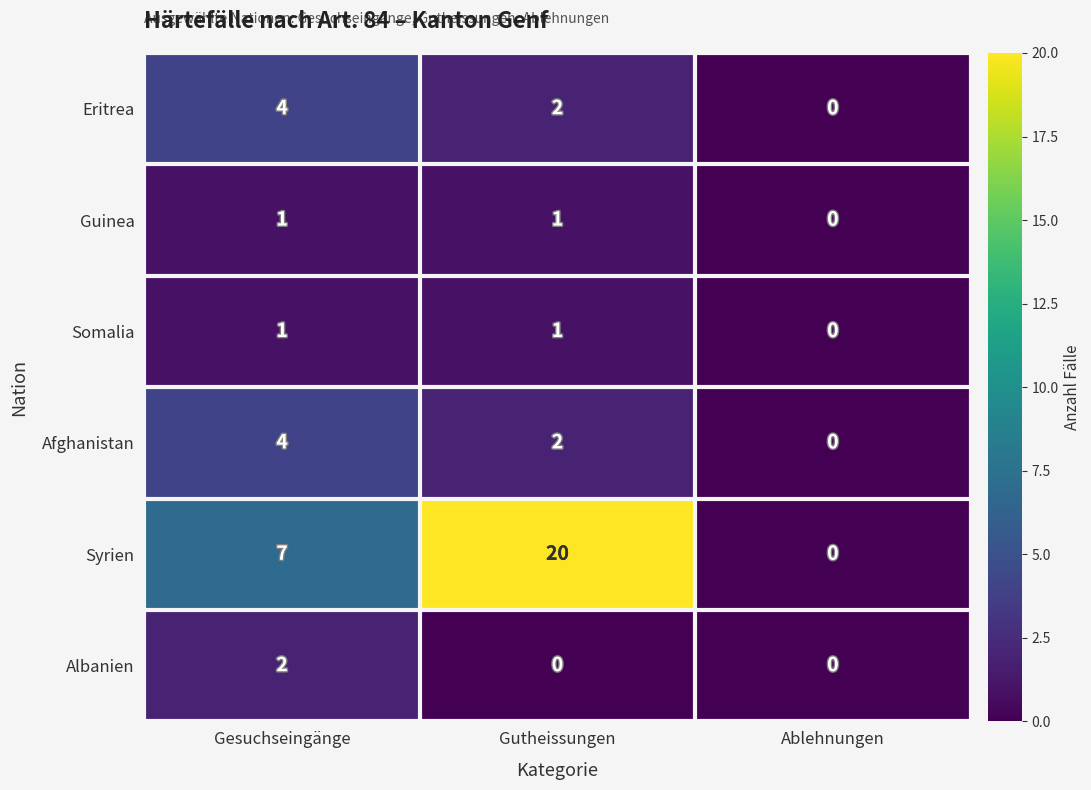

The Eritrea series shows 0 at Ablehnungen. True or false?

True